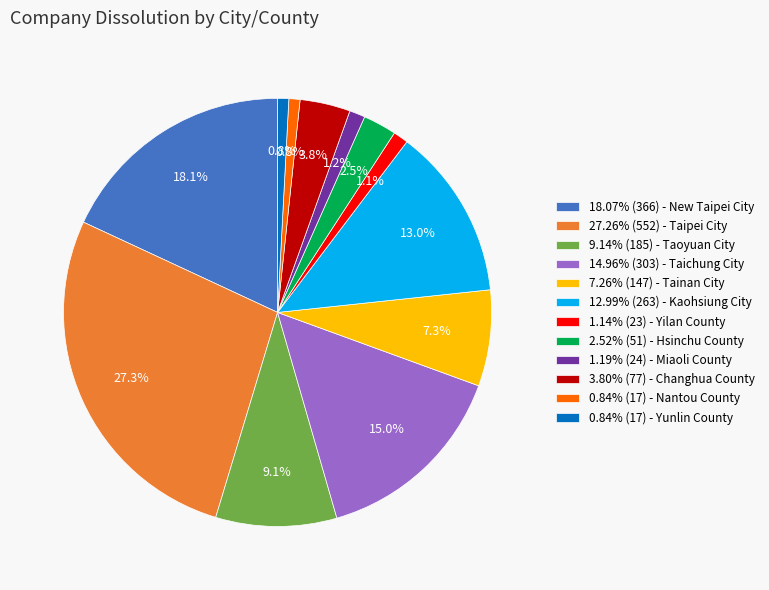

Is 18.07% (366) - New Taipei City the majority of the pie?

No